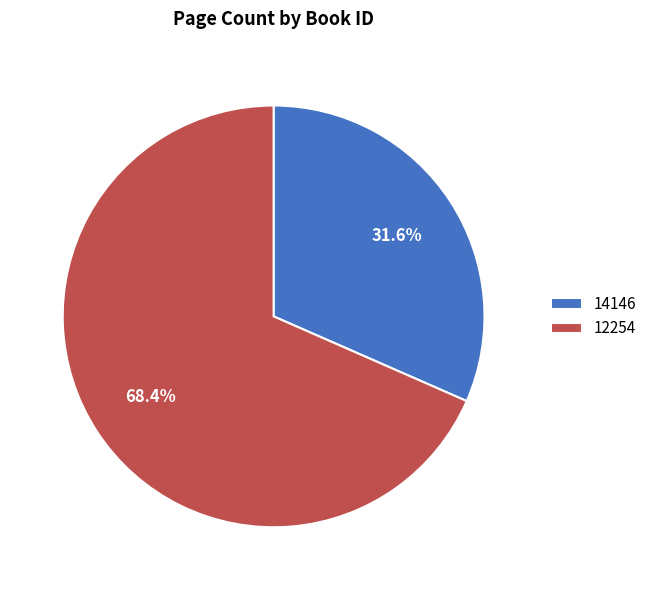

Which category has the biggest portion of the pie?

12254